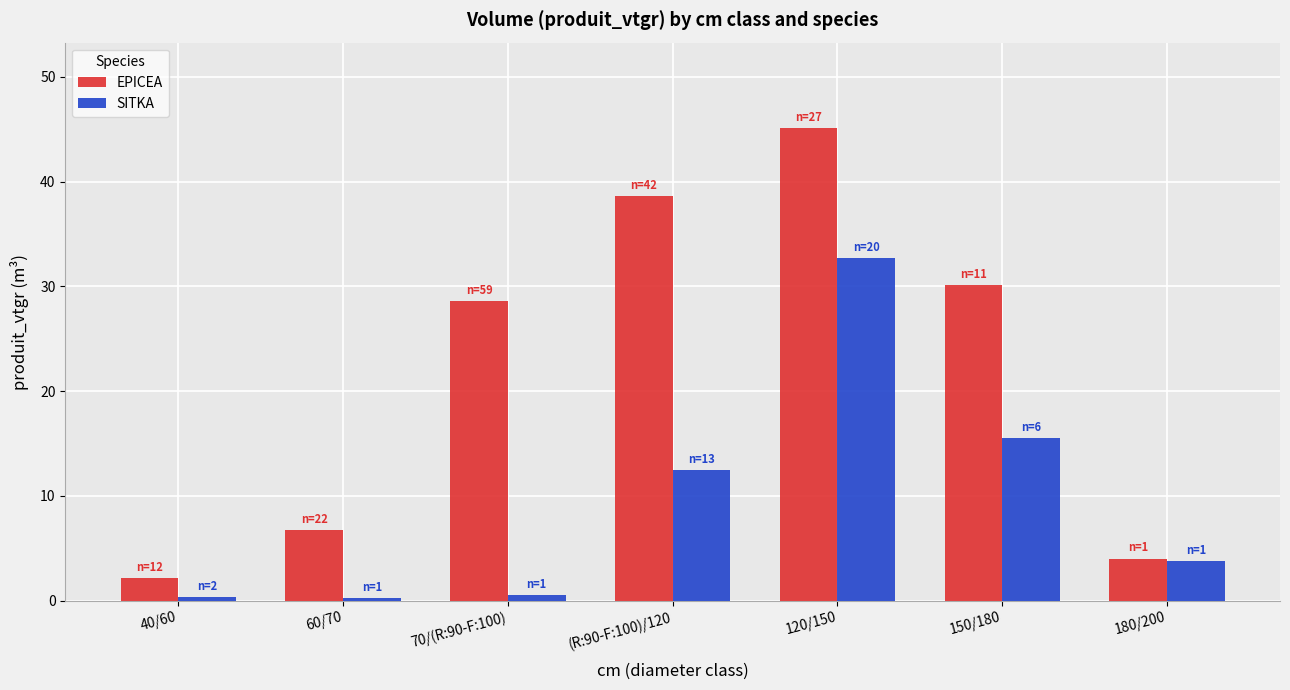

What position from the left is 180/200?

7